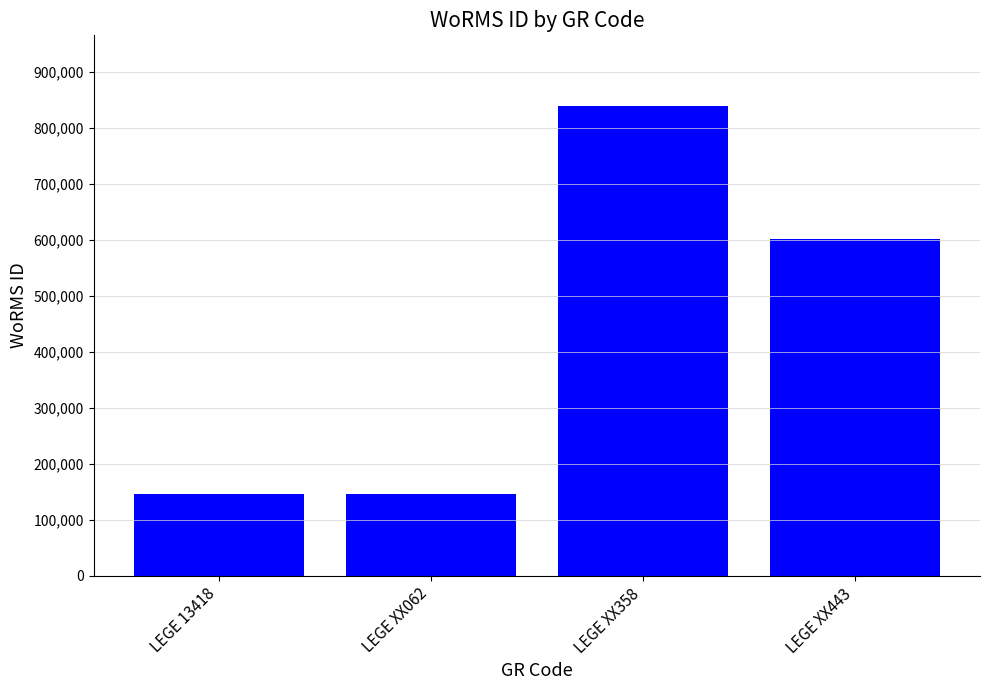

What is the label of the 1st bar from the left?

LEGE 13418